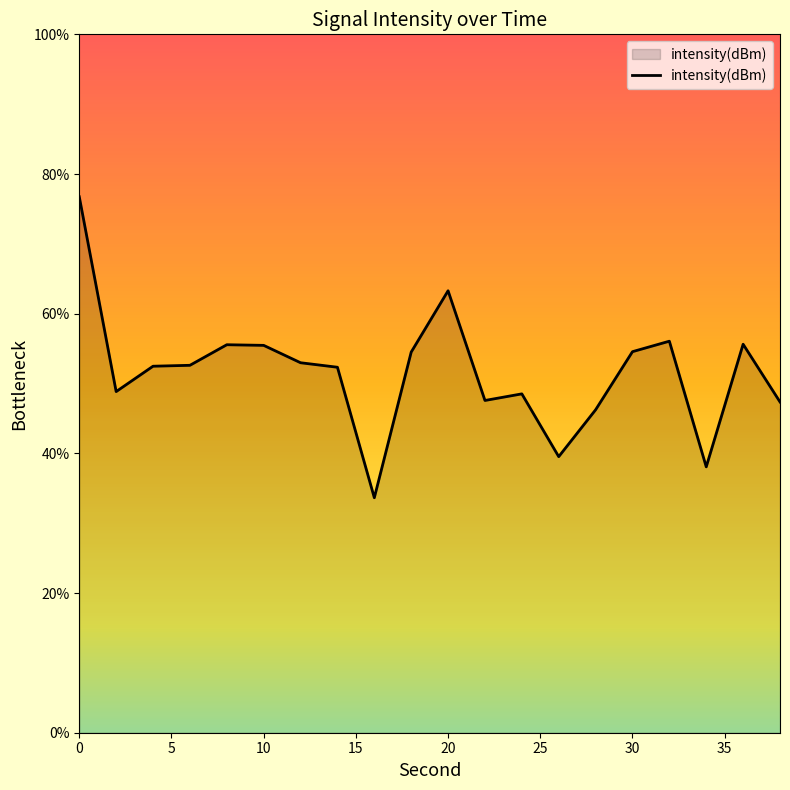

Does the chart display data point markers on the line(s)?

No